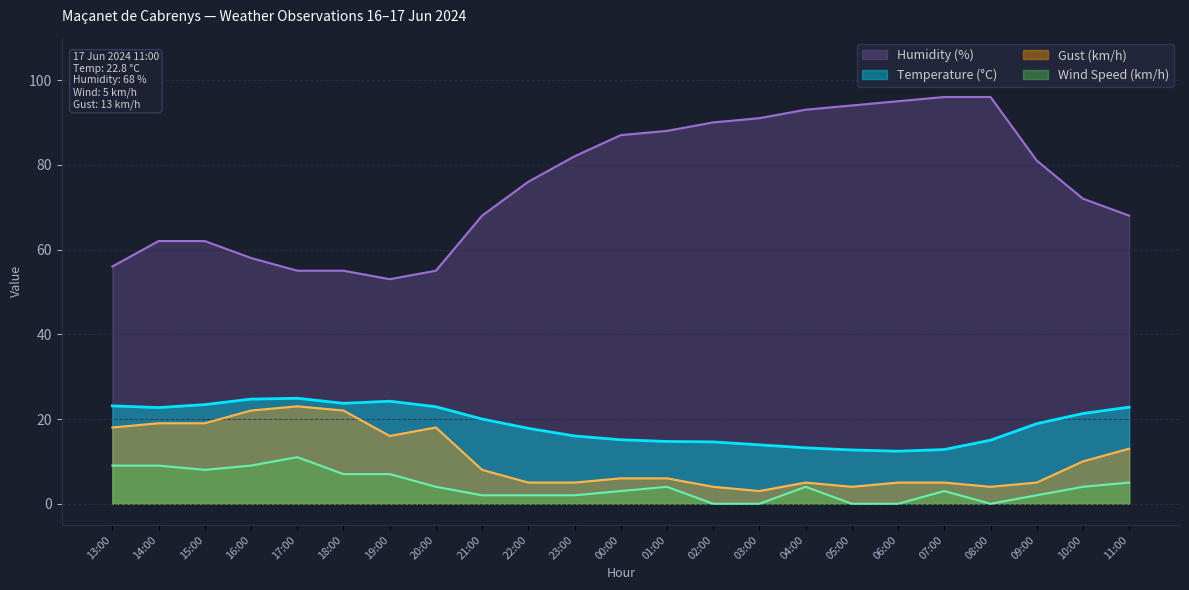

Is the value of Temperature (°C) at 10:00 greater than the value of Wind Speed (km/h) at 10:00?

Yes